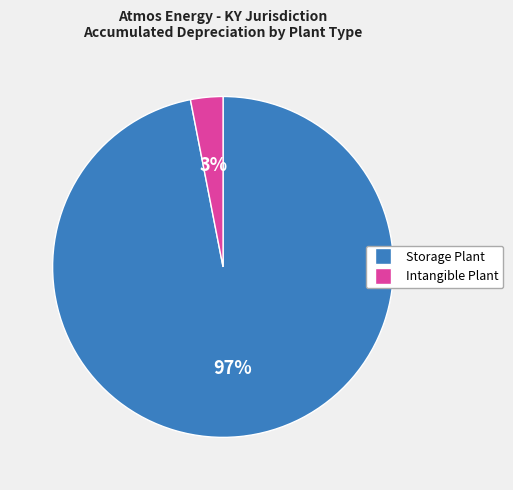

How many slices are in this pie chart?

2